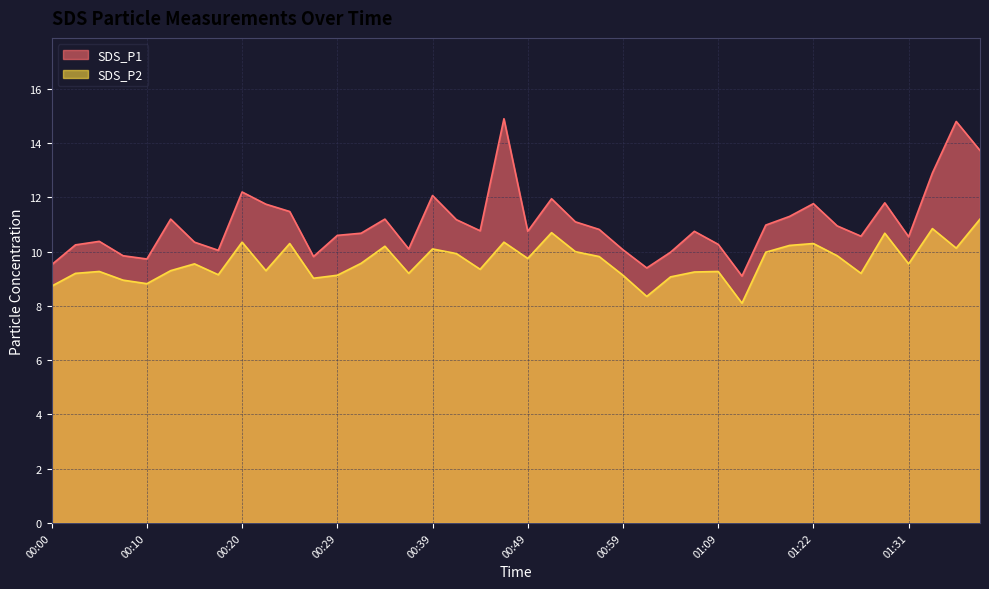

What is the total value across all series at 01:29?

22.5